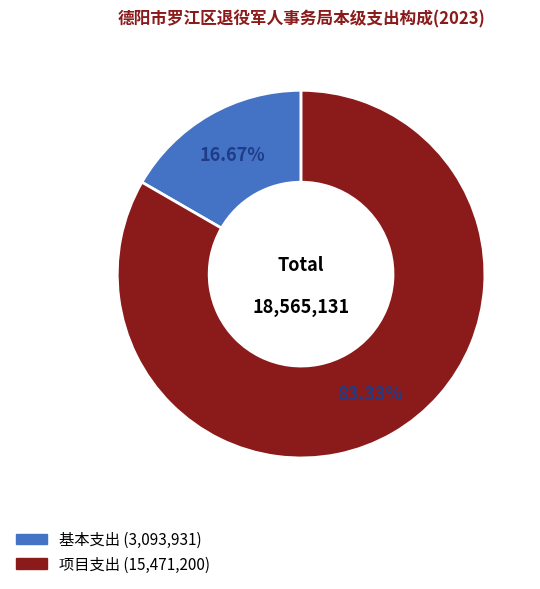

What percentage is the 基本支出 slice, to the nearest percent?

17%